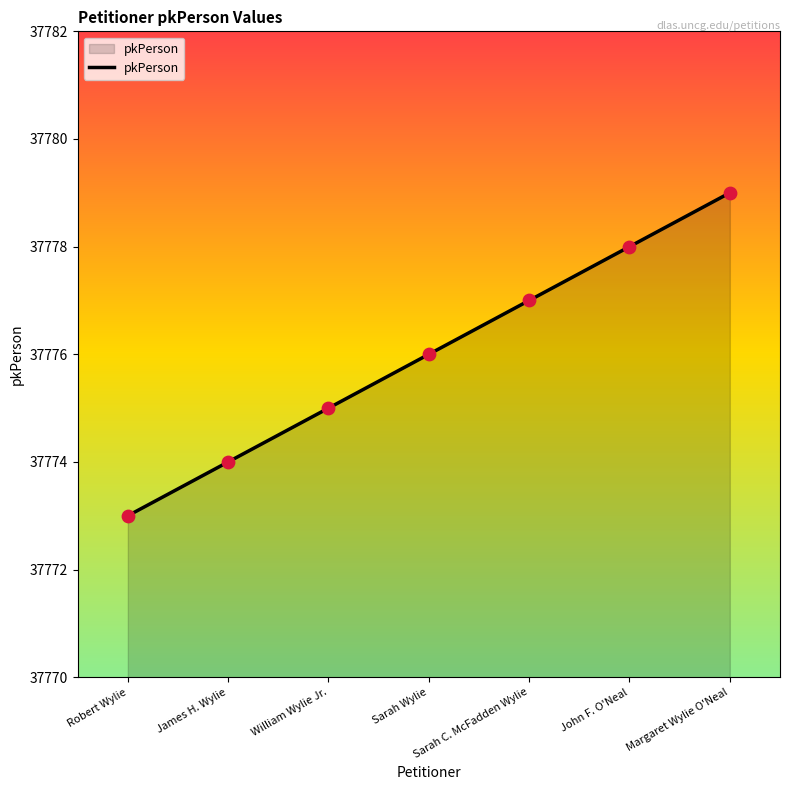

Approximately how many times larger is the value at John F. O'Neal compared to Sarah Wylie?

1.0